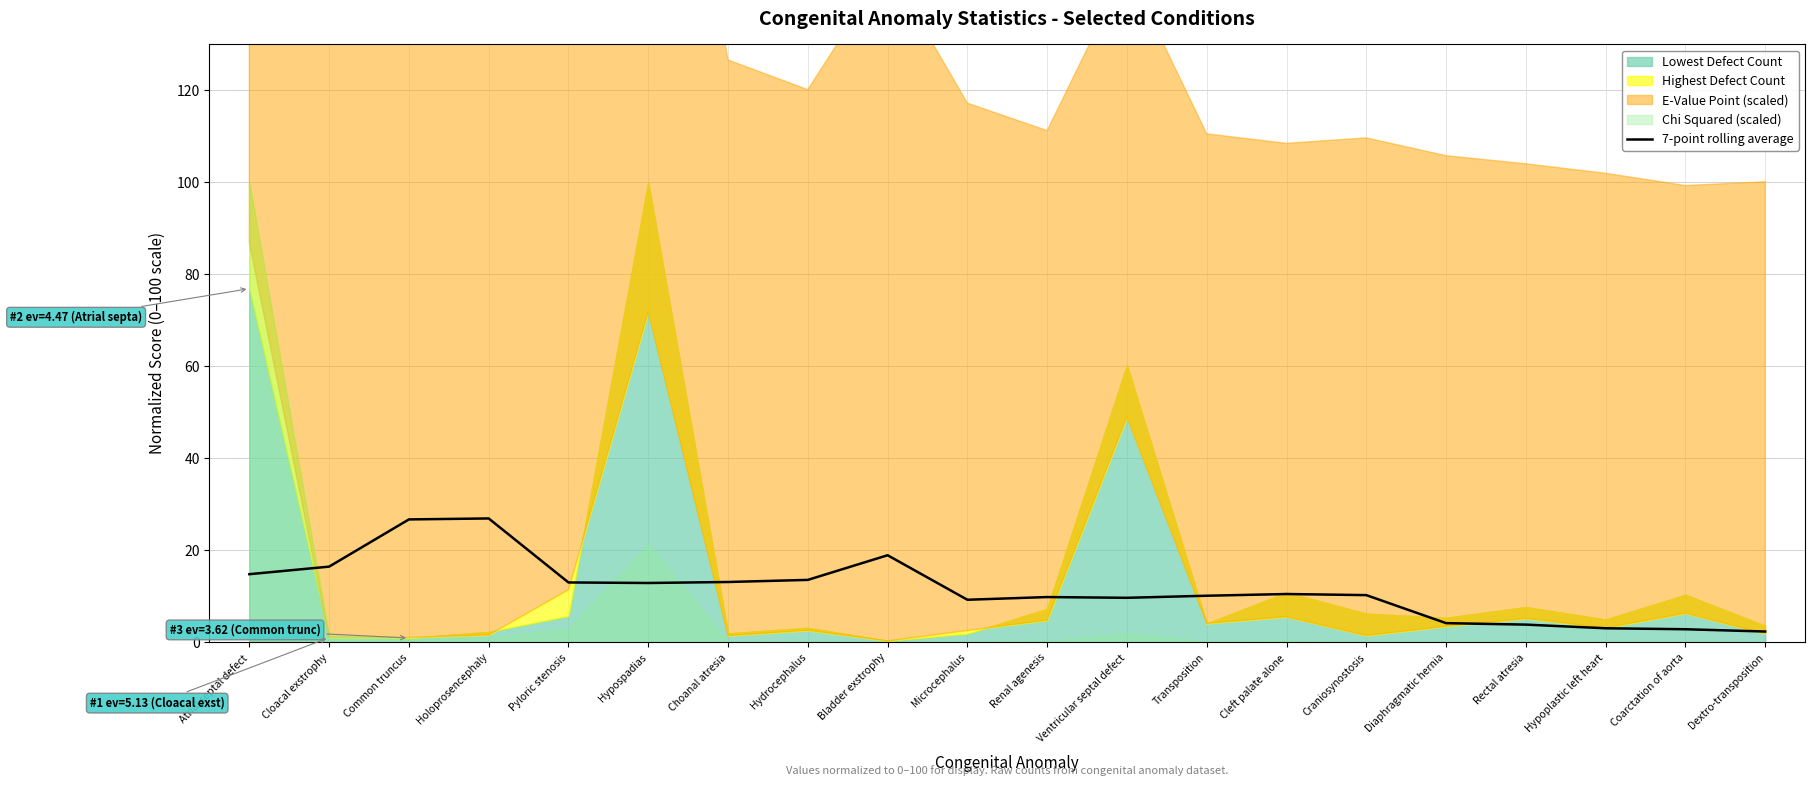

Count the number of categories in the chart.

20